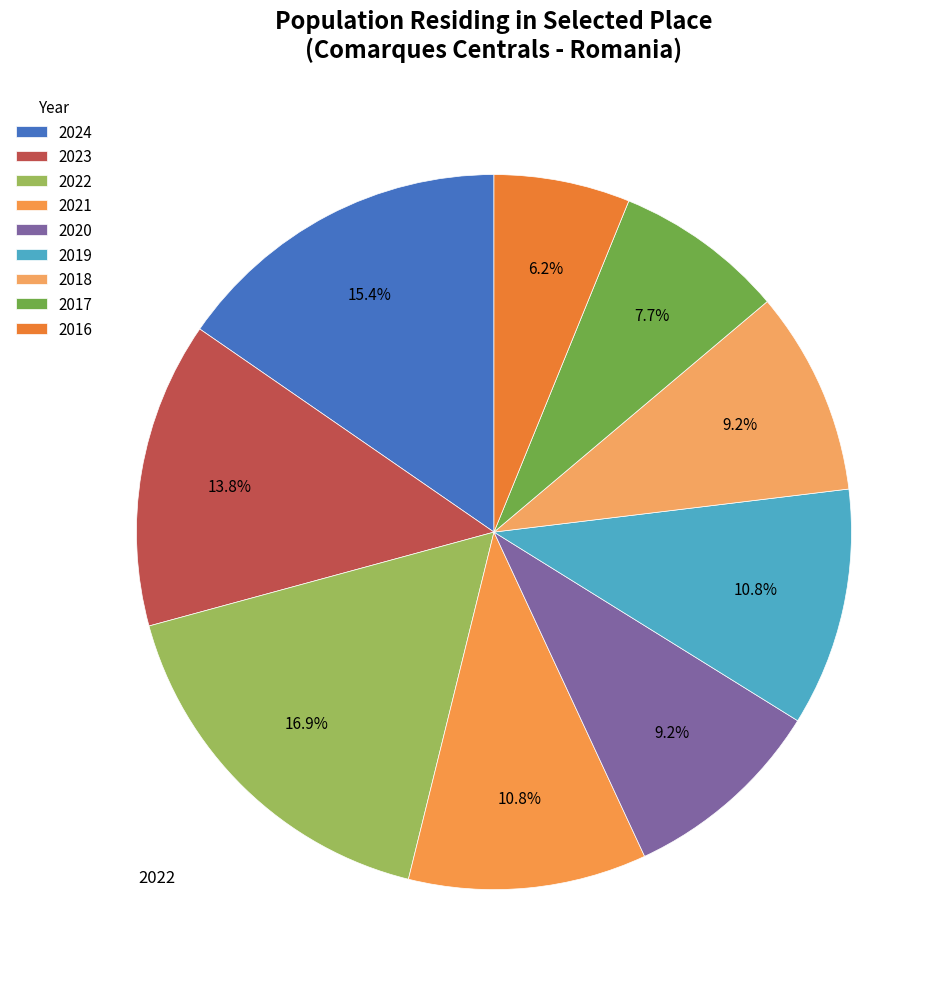

How many segments does this pie chart have?

9